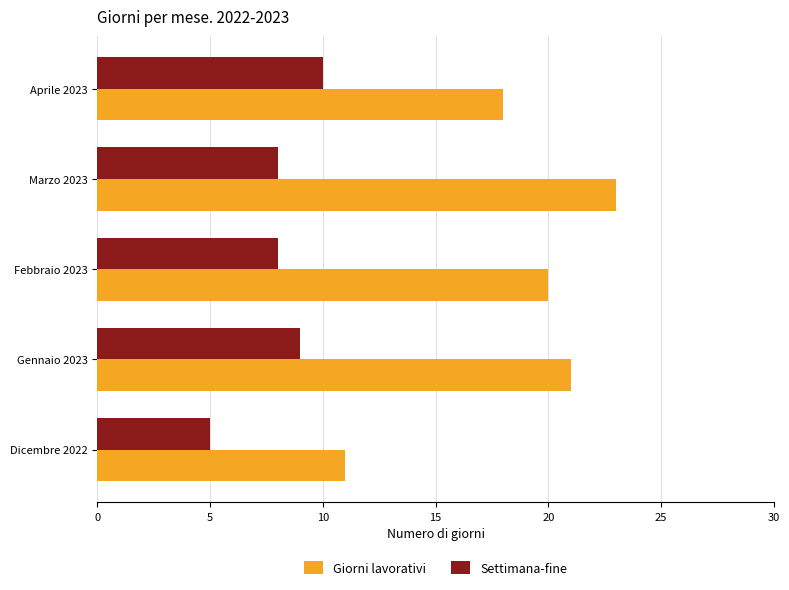

What is the difference between the maximum and second lowest values in the Settimana-fine series?

2